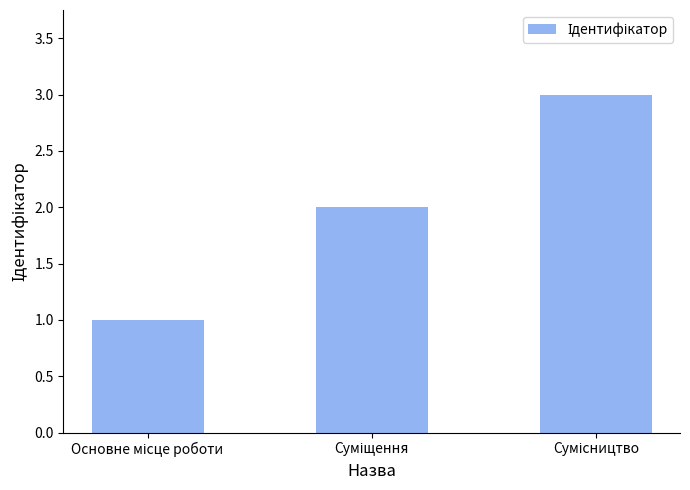

Reading right to left, list all the values displayed in this chart.

3	2	1